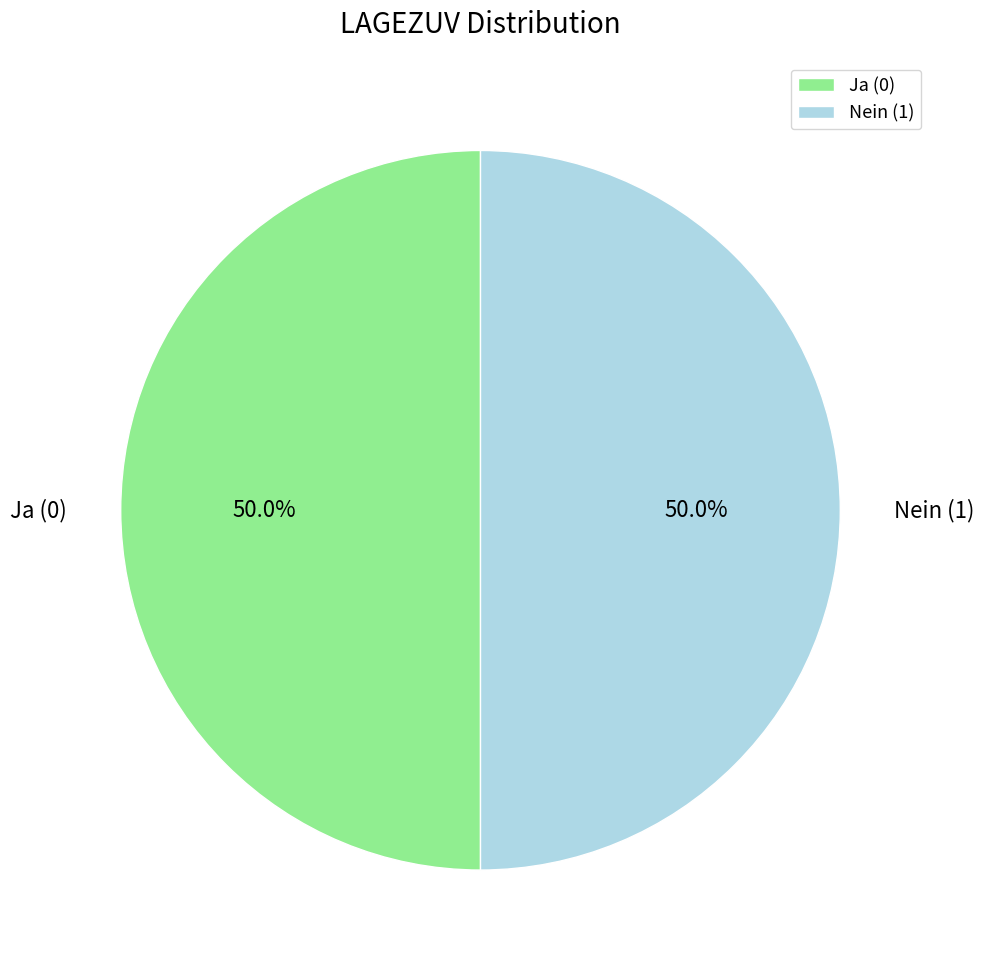

Approximately how many times larger is the value at Nein (1) compared to Ja (0)?

1.0